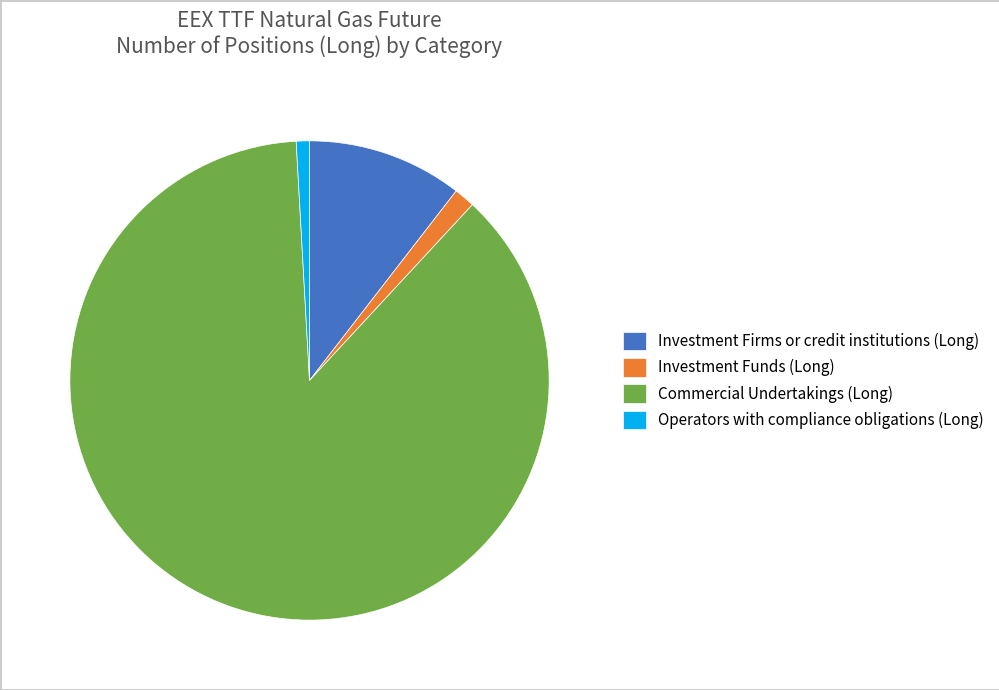

Is it true that Investment Funds (Long) is 12% of the pie?

False